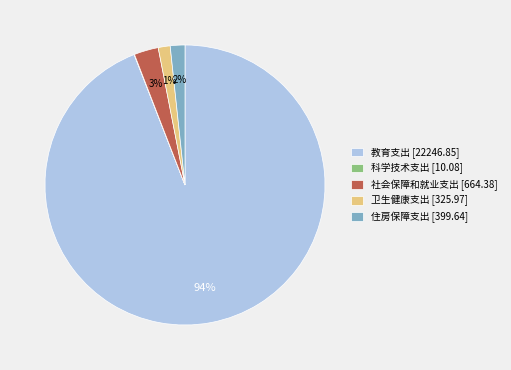

To the nearest percent, what is the difference between the largest and smallest slice percentages?

94%